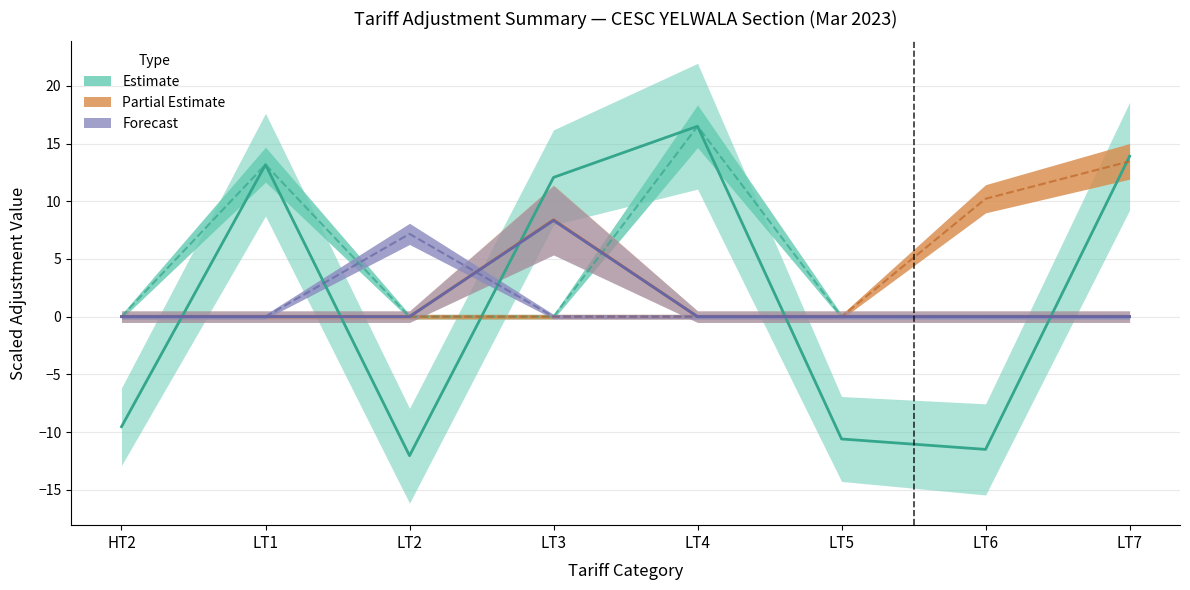

List the labels in order of FL ADJUSTMENT value, smallest first.

HT2, LT1, LT3, LT4, LT5, LT6, LT7, LT2